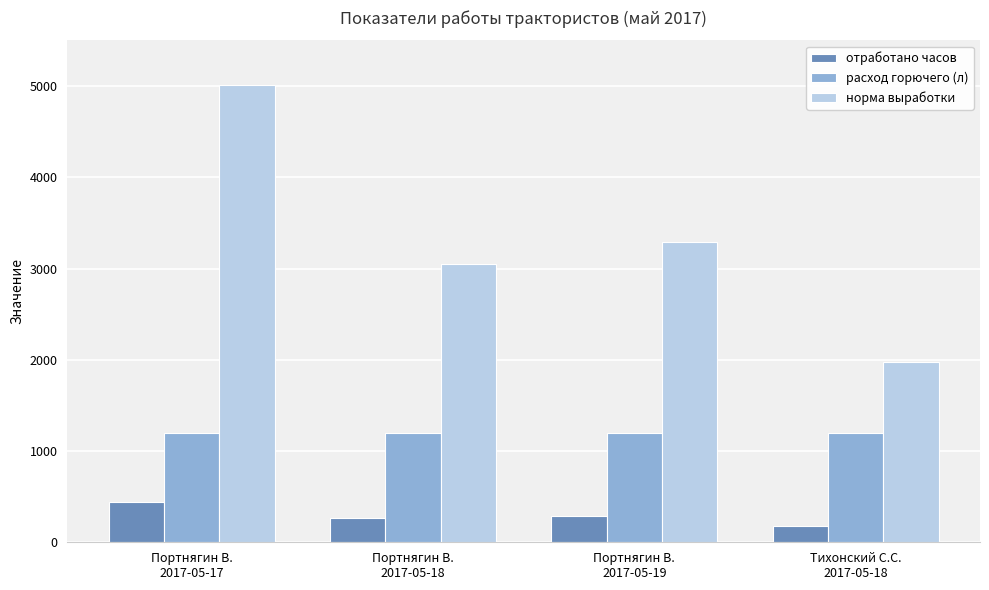

What is the difference between the maximum and minimum values in the отработано часов series?

265